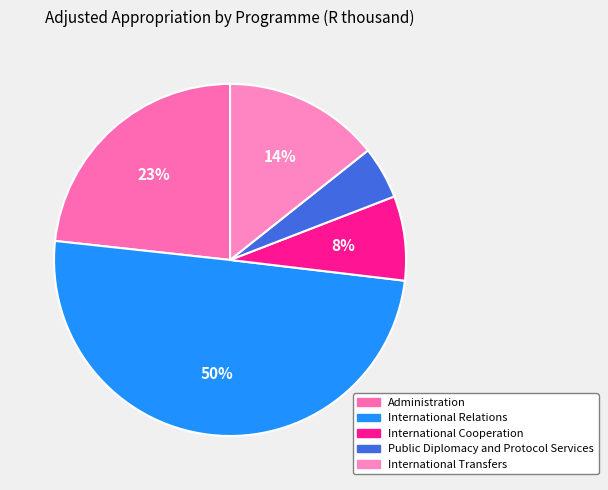

Does International Relations account for over 50% of the chart?

No